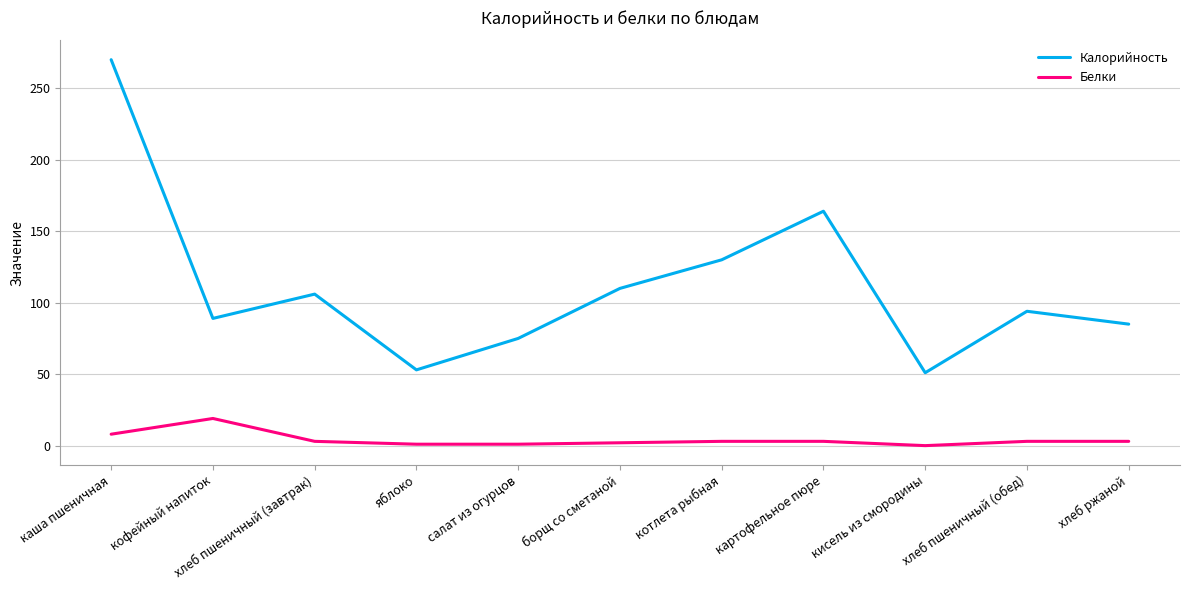

Does the chart display data point markers on the line(s)?

No